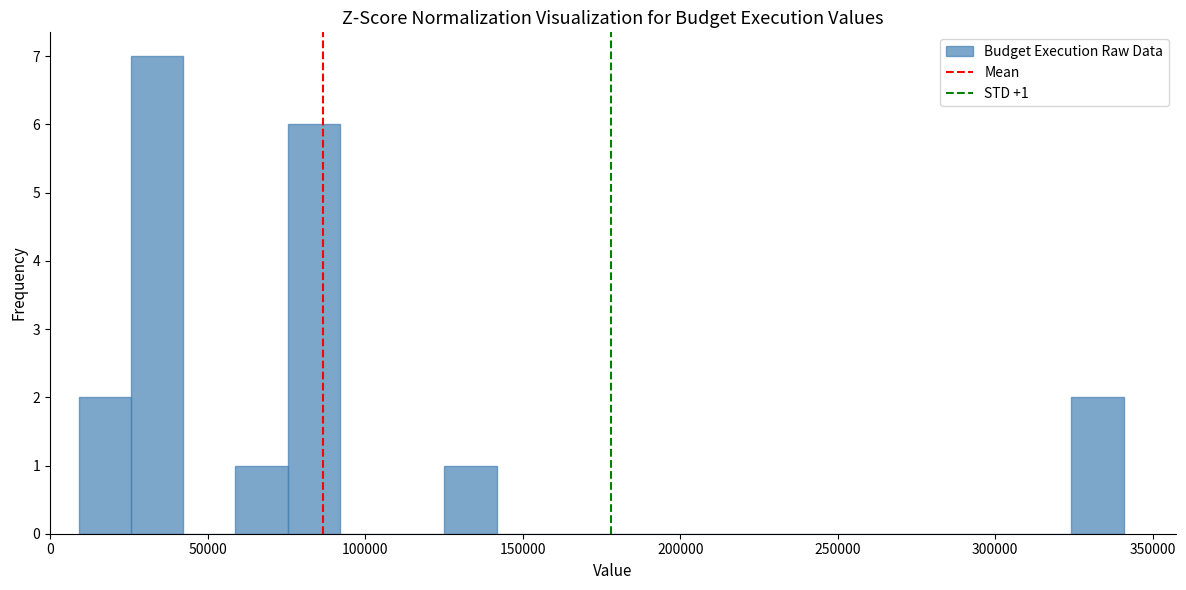

Around what value on the x-axis is the tallest bar? Give the approximate position of its centre, as read against the axis.

35000